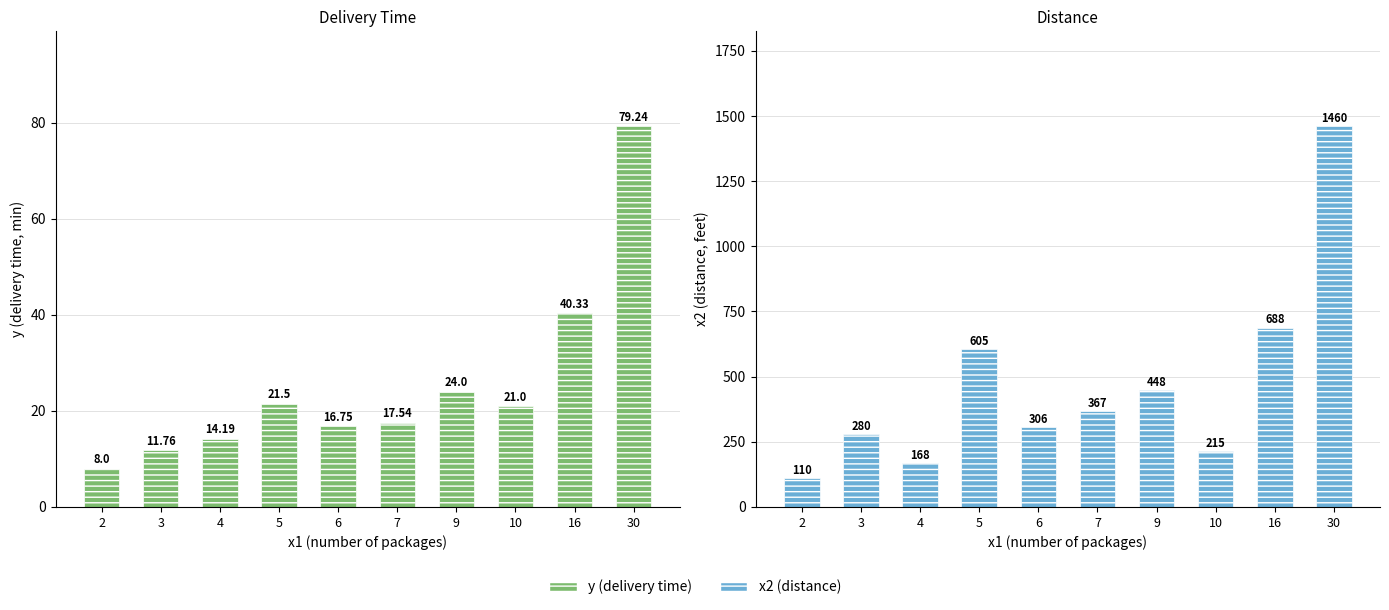

At how many categories does at least one series exceed 333?

5